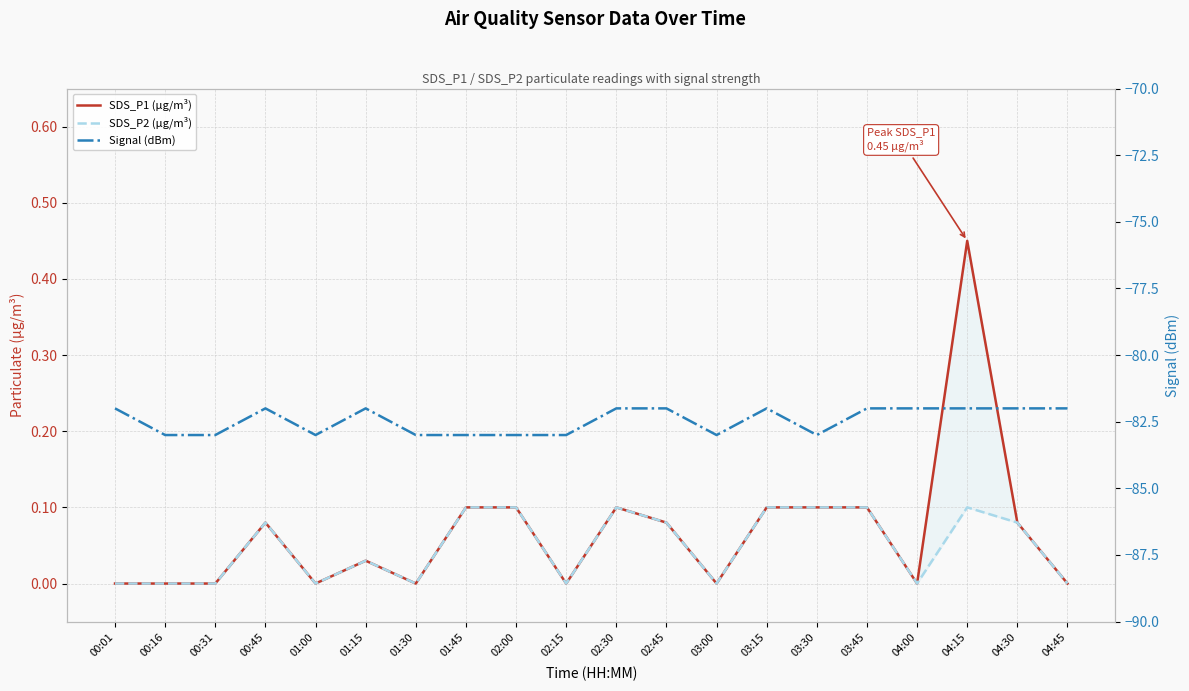

Rank the series at 00:01 from highest to lowest value.

SDS_P1 (µg/m³), SDS_P2 (µg/m³), Signal (dBm)